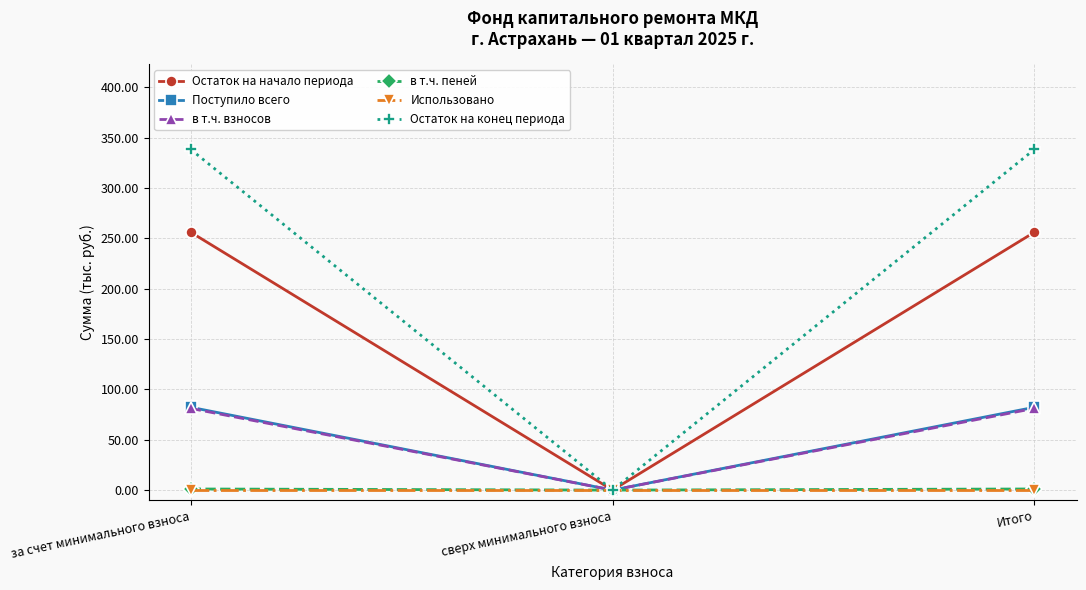

What is the sum of all Остаток на начало периода values?

512.2